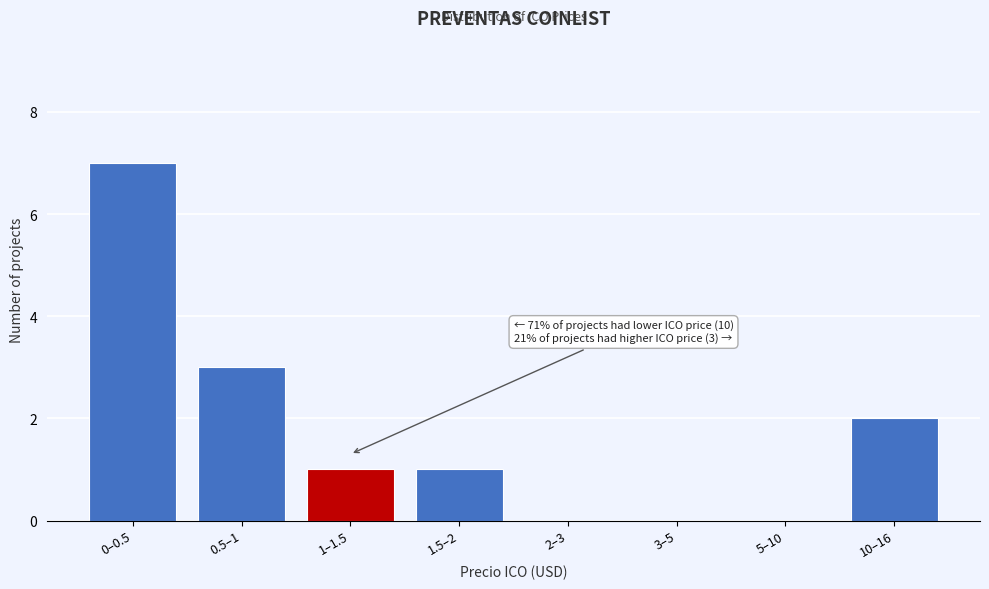

Reading right to left, list all the values displayed in this chart.

10–16=2	5–10=0	3–5=0	2–3=0	1.5–2=1	1–1.5=1	0.5–1=3	0–0.5=7